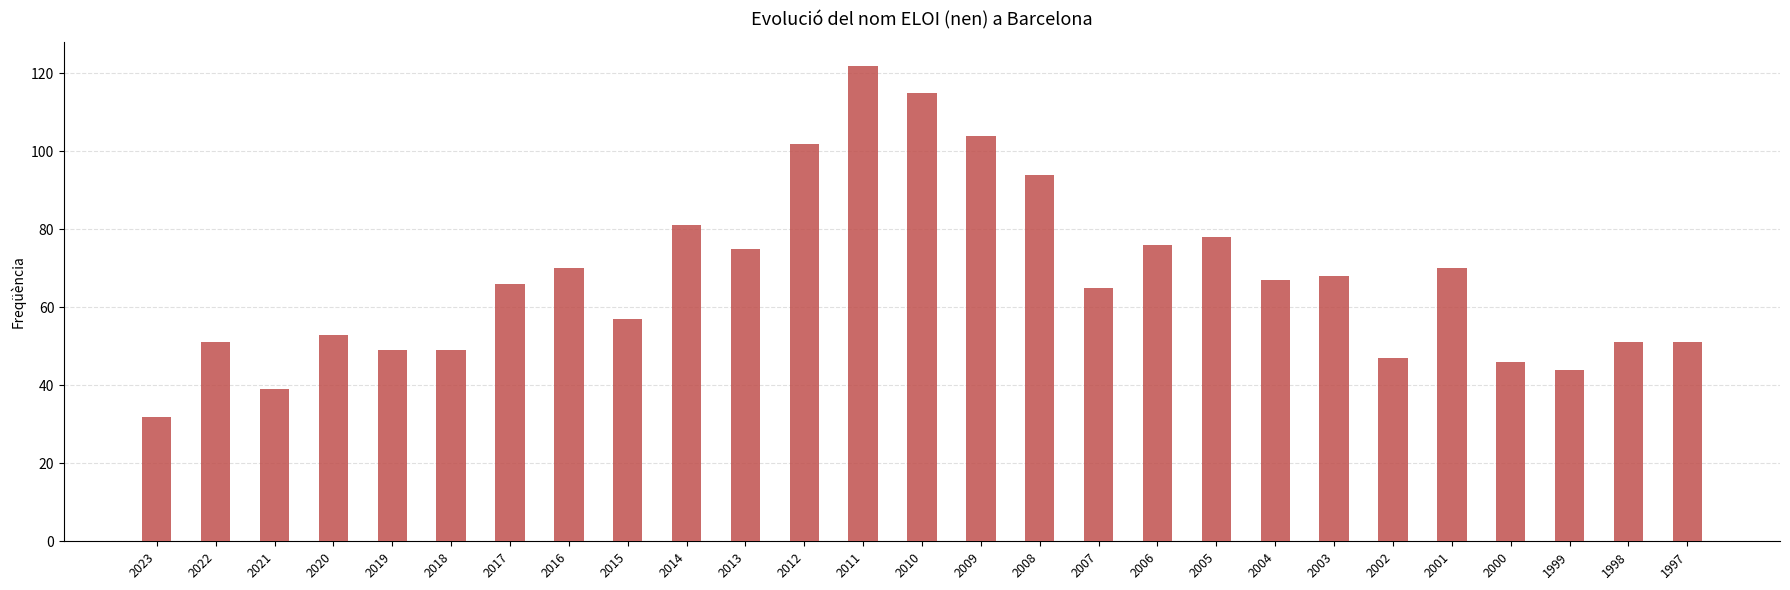

Reading left to right, list all the values displayed in this chart.

2023=32	2022=51	2021=39	2020=53	2019=49	2018=49	2017=66	2016=70	2015=57	2014=81	2013=75	2012=102	2011=122	2010=115	2009=104	2008=94	2007=65	2006=76	2005=78	2004=67	2003=68	2002=47	2001=70	2000=46	1999=44	1998=51	1997=51